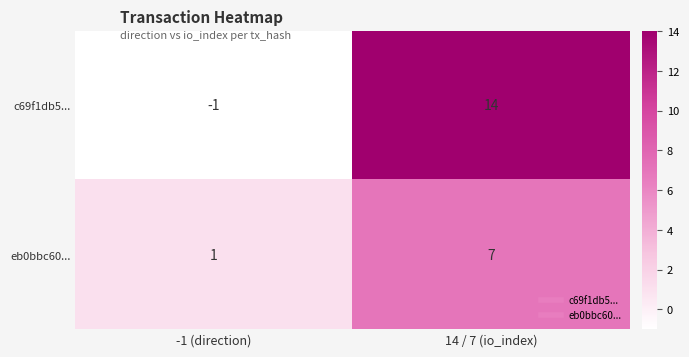

At which category is the sum across all series the highest?

14 / 7 (io_index)